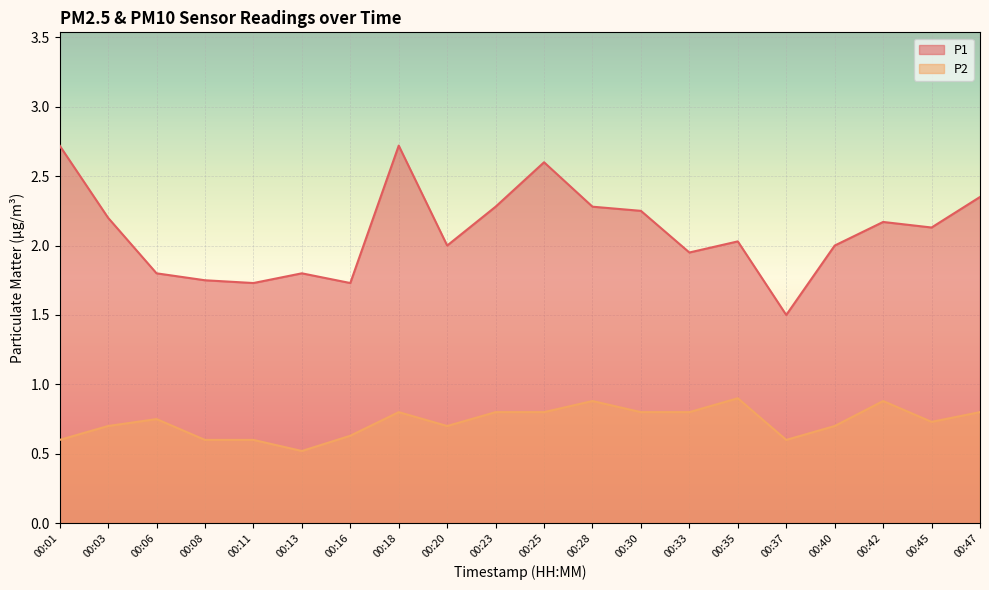

How many data points in P1 are above 2?

11